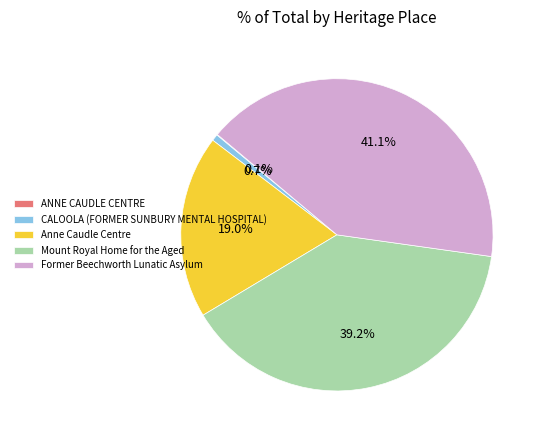

Approximately how many times larger is the value at Mount Royal Home for the Aged compared to Former Beechworth Lunatic Asylum?

1.0